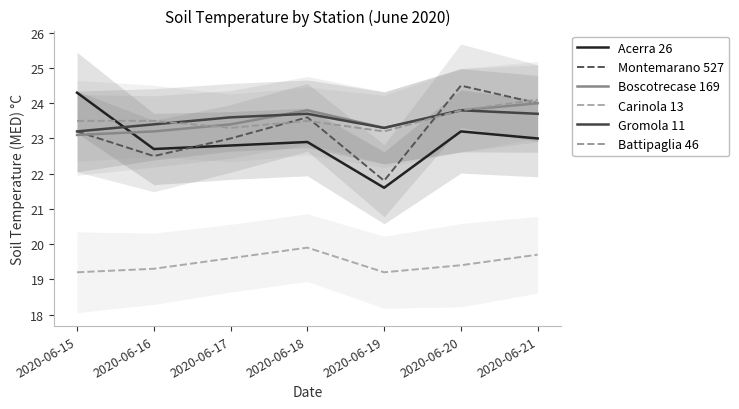

Read the Battipaglia 46 value at 2020-06-16.

23.5